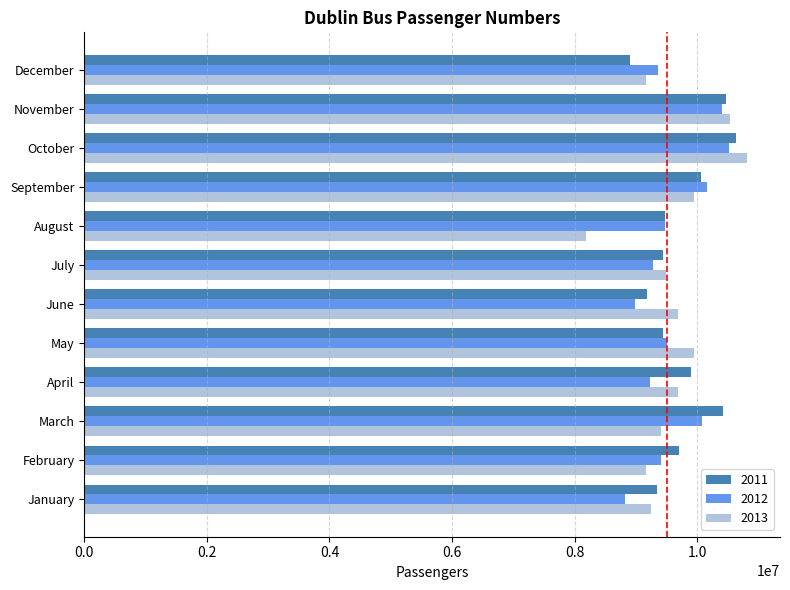

At which category does the chart reach its peak across all series?

October